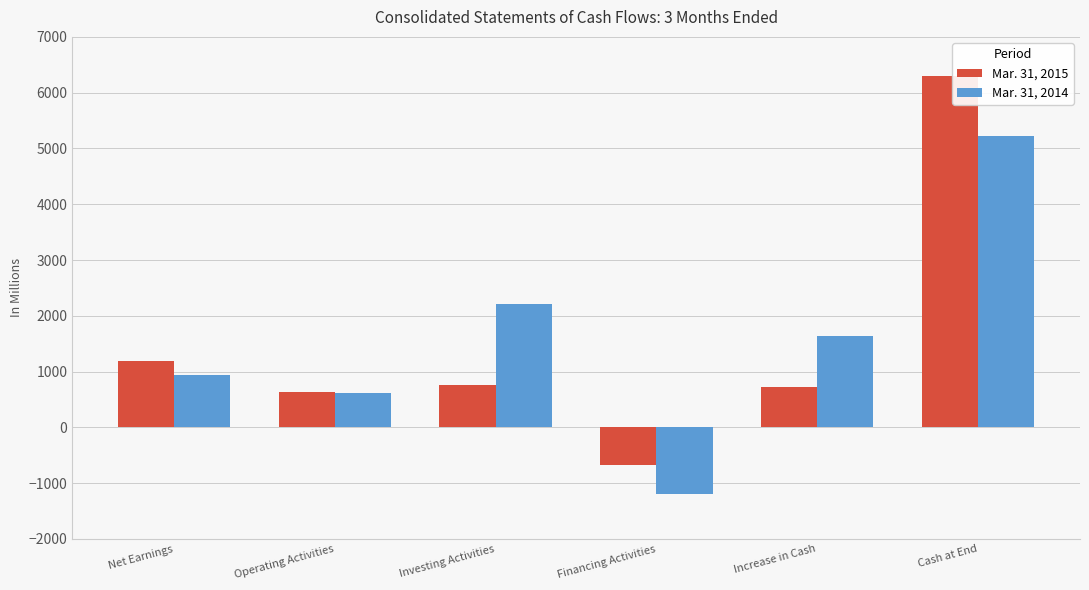

Is the value of Mar. 31, 2015 at Net Earnings greater than the value of Mar. 31, 2014 at Cash at End?

No